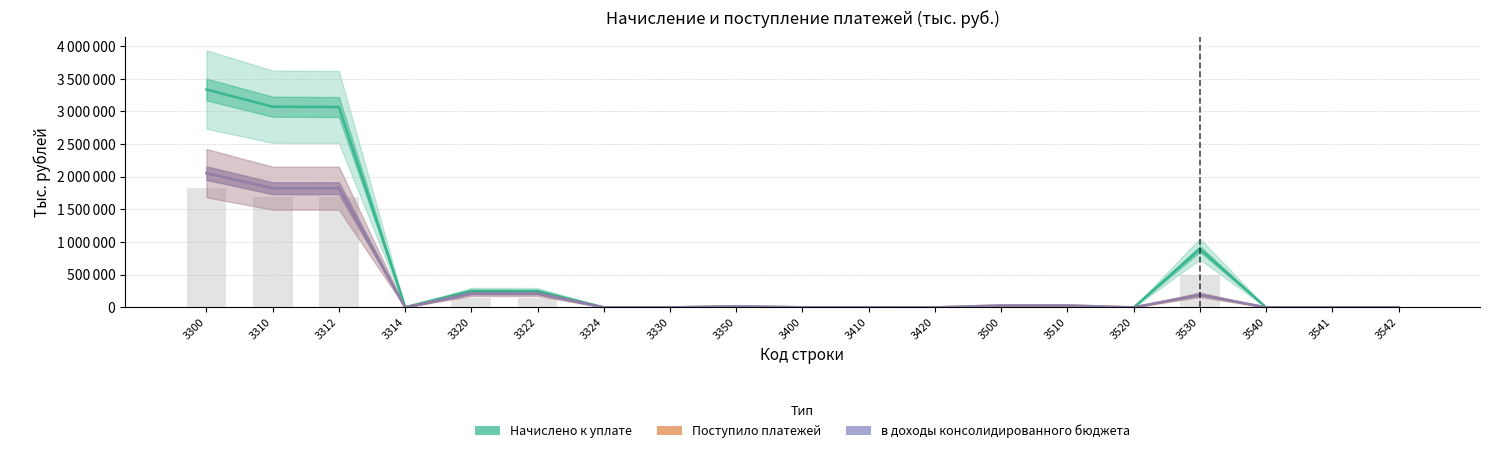

Is the value of Начислено к уплате at 3330 greater than the value of Поступило платежей at 3500?

No